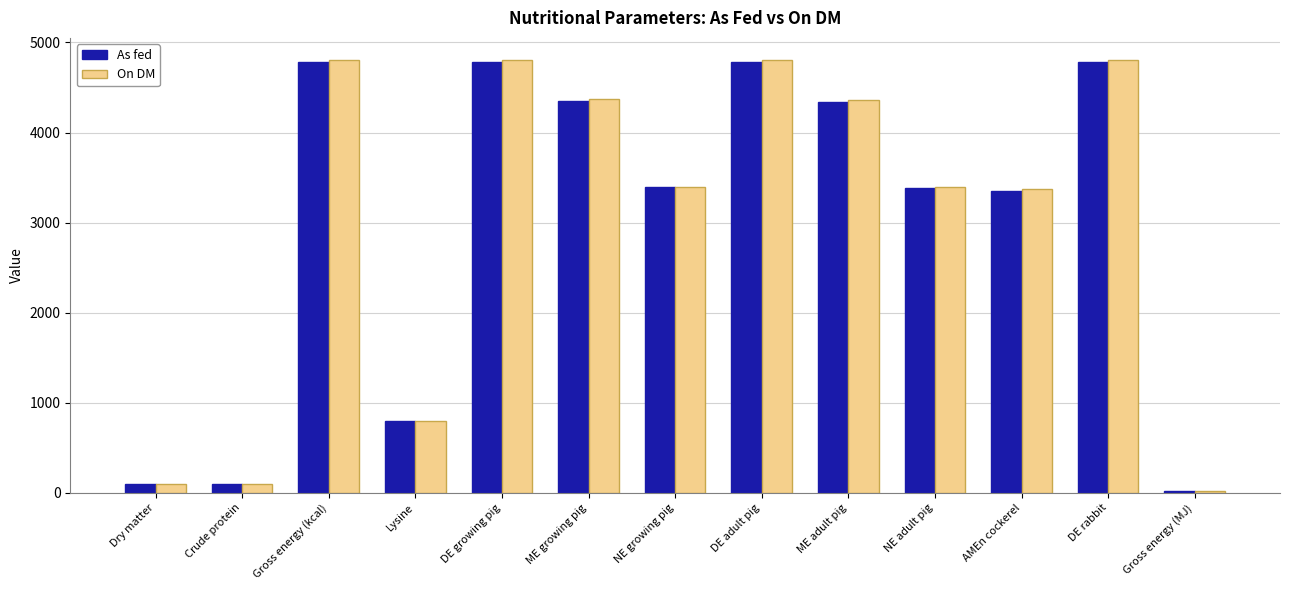

How many data points in As fed are less than 3390?

6